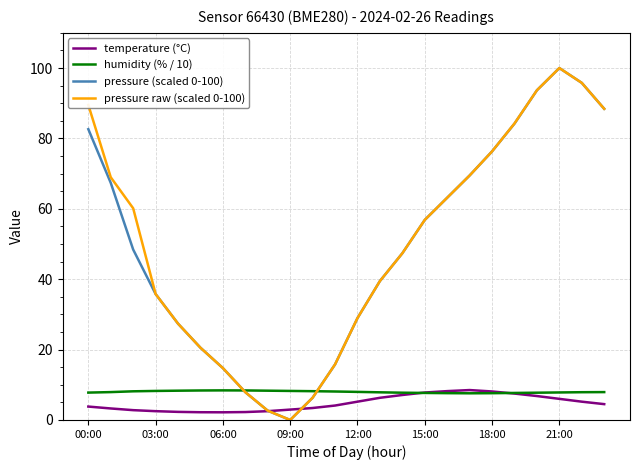

True or false: pressure (scaled 0-100) and temperature (°C) cross at least once.

True